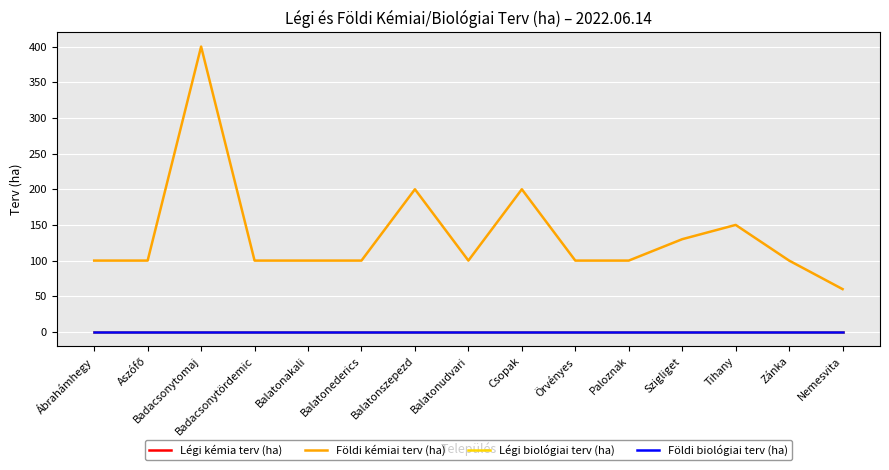

True or false: Légi biológiai terv (ha) and Földi kémiai terv (ha) intersect in this chart.

False